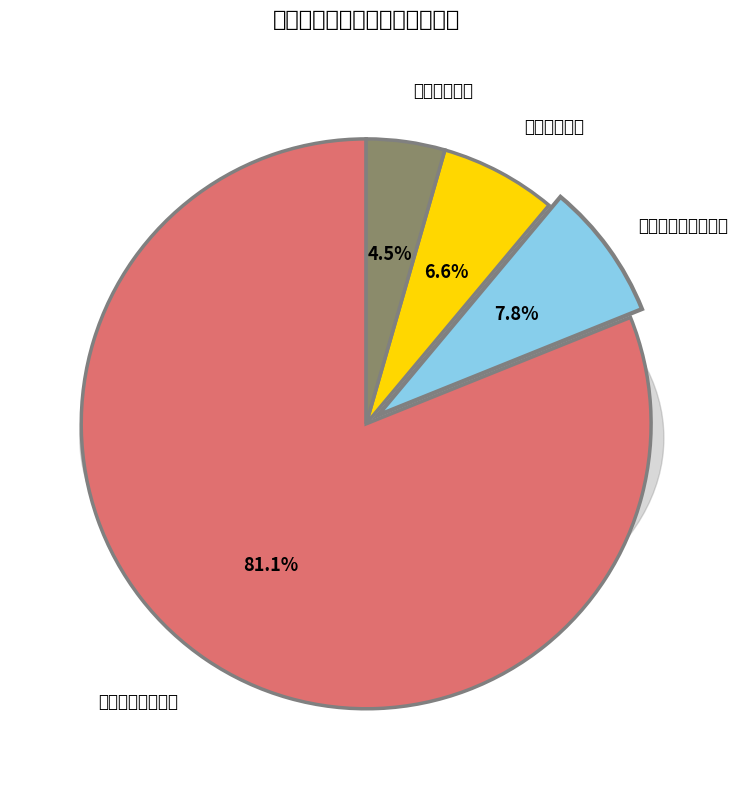

Rank the categories by value from lowest to highest.

住房保障支出, 卫生健康支出, 社会保障和就业支出, 一般公共服务支出